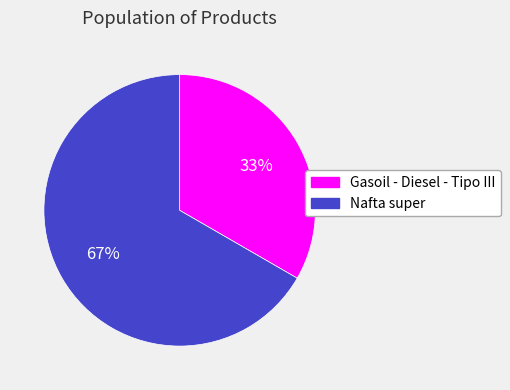

Is it true that Nafta super is 60% of the pie?

False